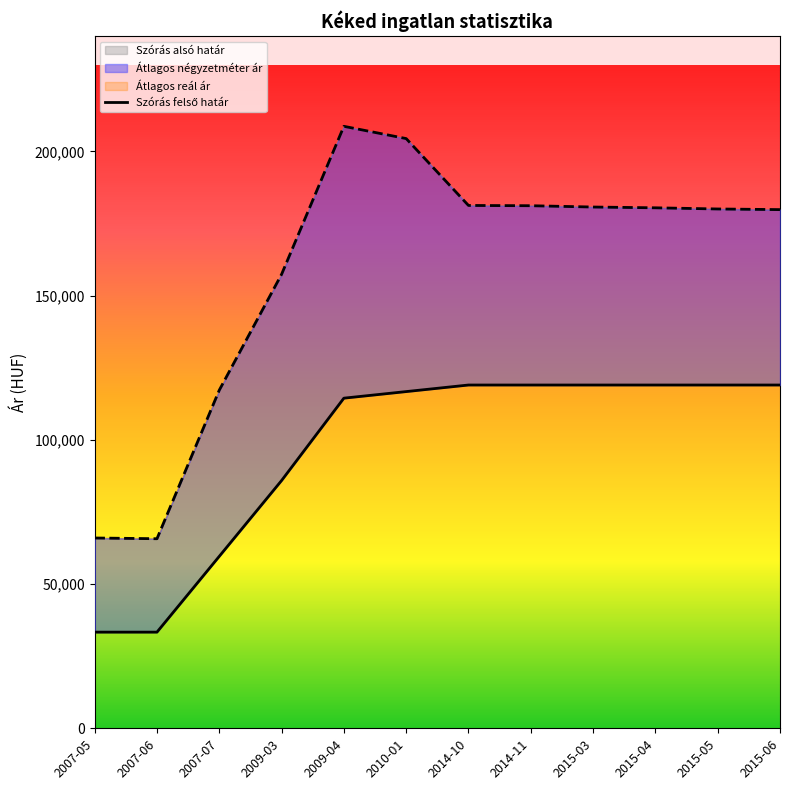

Reading right to left, extract all data points from this chart.

119000	119000	119000	119000	119000	119000	116721	114441	85886	59609	33333	33333